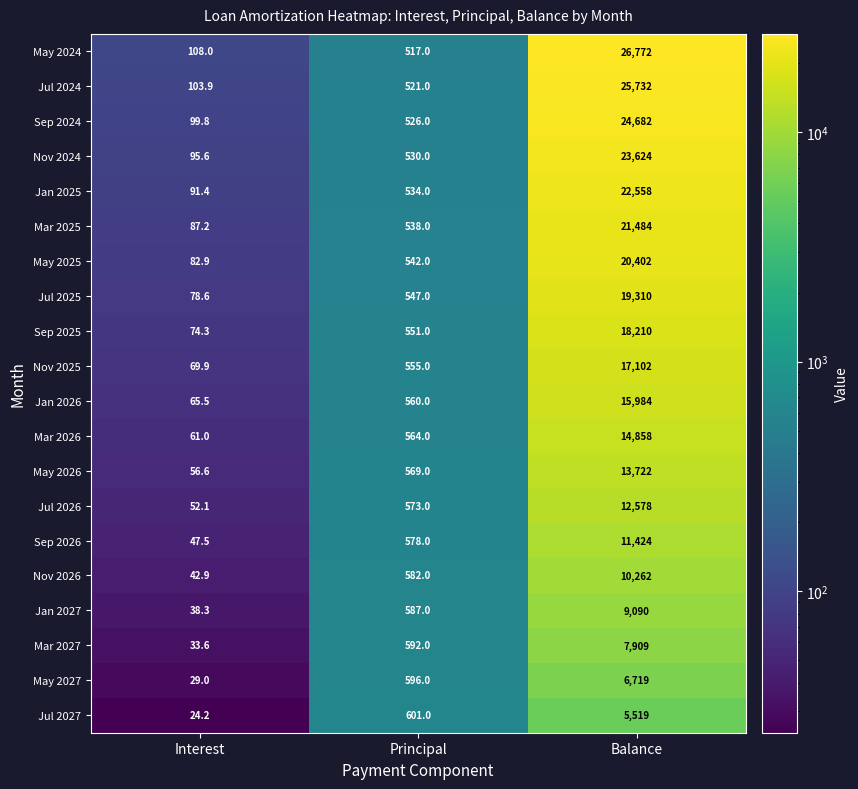

What is the sum of the May 2024 values at Interest and Balance?

26880.0